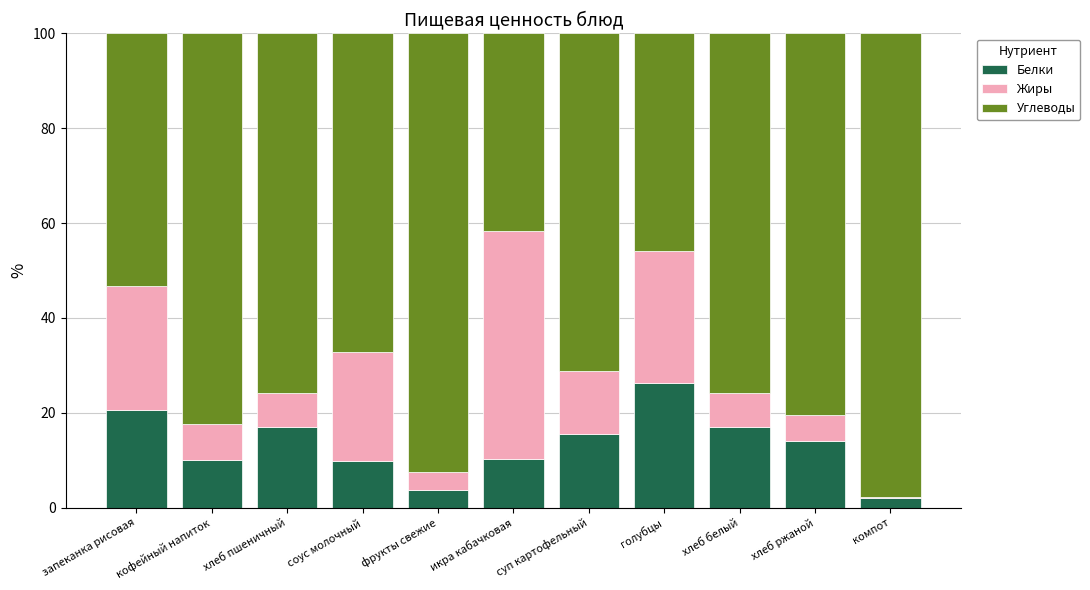

Which category has the highest value in the Белки series?

голубцы